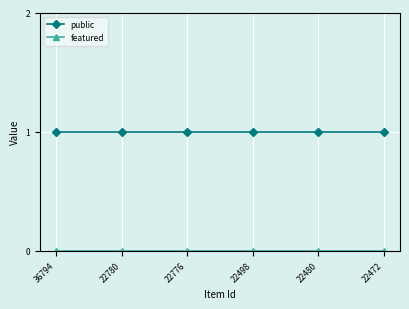

Which series has the largest total across all categories?

public